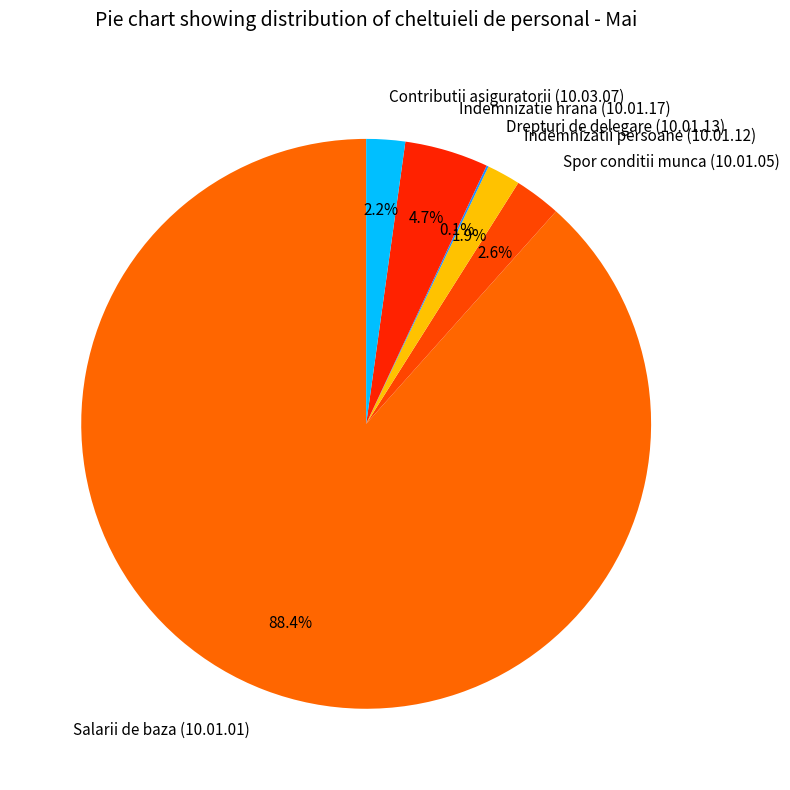

To the nearest percent, what percentage of the pie is Contributii asiguratorii (10.03.07)?

2%